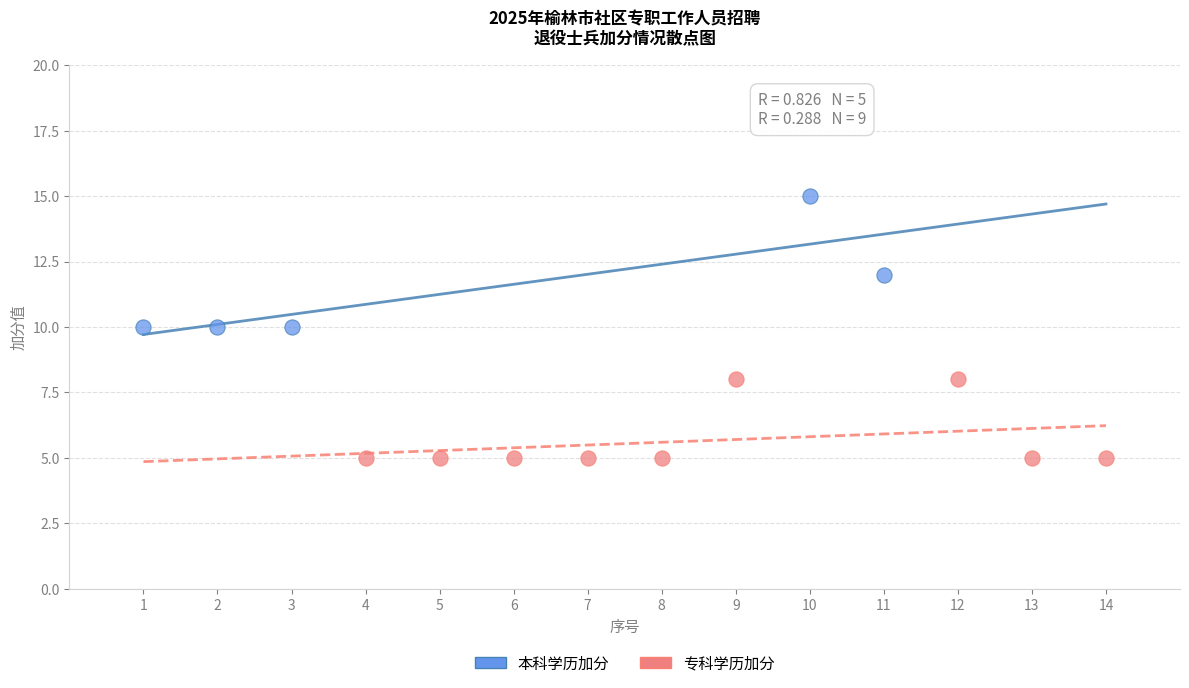

Which series has the largest Y range (max minus min)?

本科学历加分